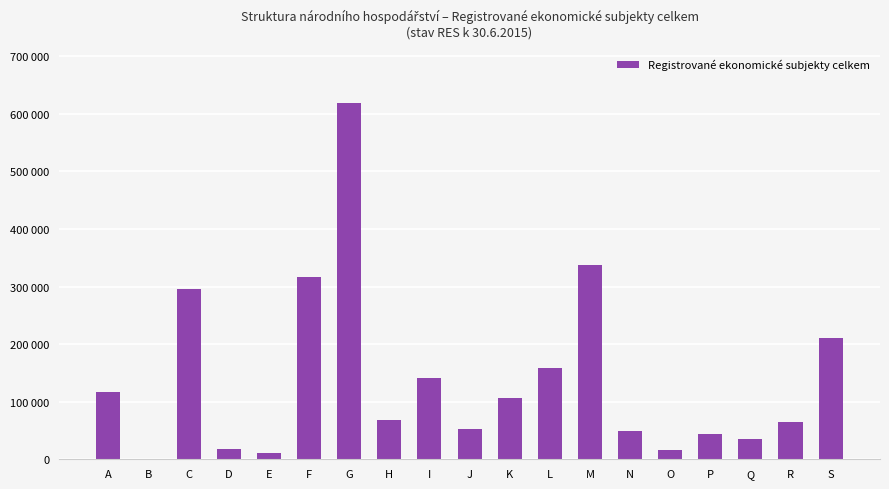

How many bars are there in total?

19